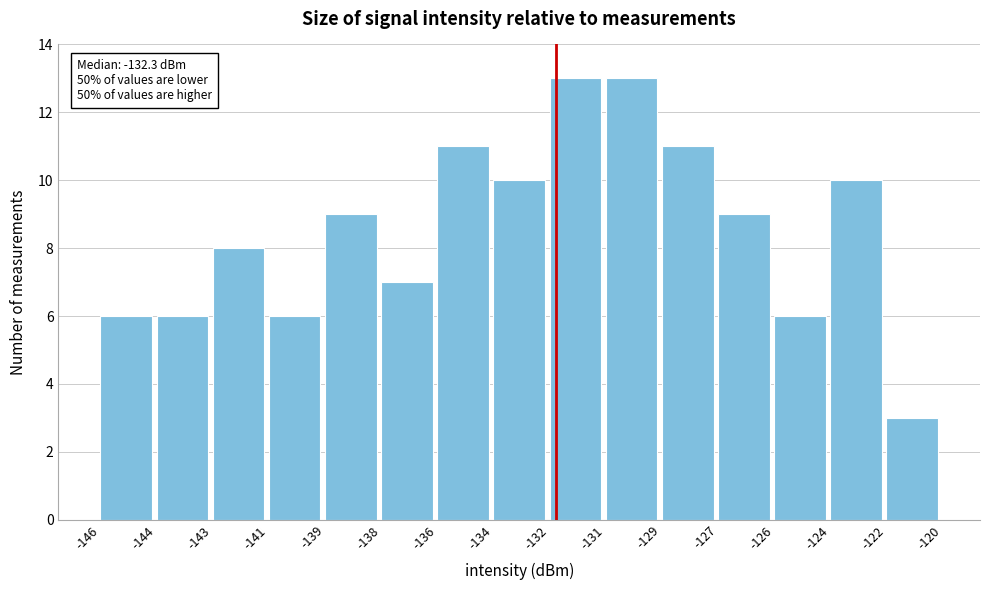

Reading left to right, what are all the values shown in this chart?

-146=6	-144=6	-143=8	-141=6	-139=9	-138=7	-136=11	-134=10	-132=13	-131=13	-129=11	-127=9	-126=6	-124=10	-122=3